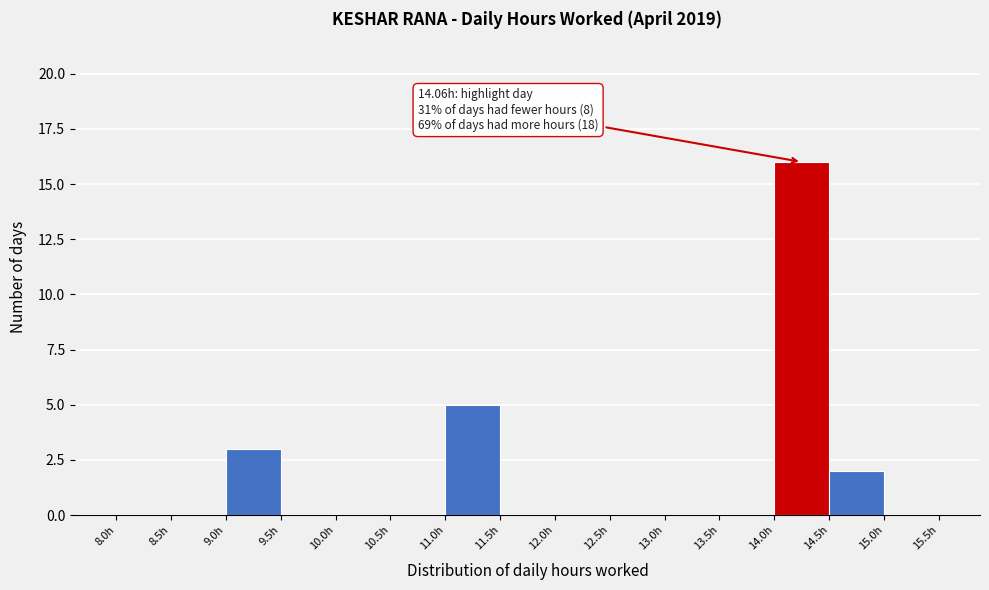

Which range on the x-axis has the tallest bar?

14.0 to 14.5